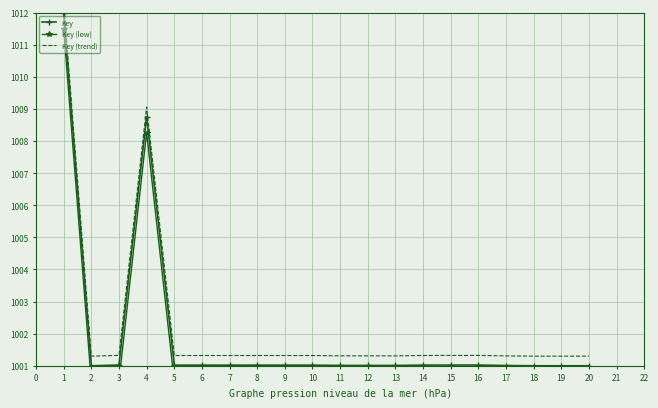

List the series in order of their peak value, lowest first.

Key (low), Key, Key (trend)